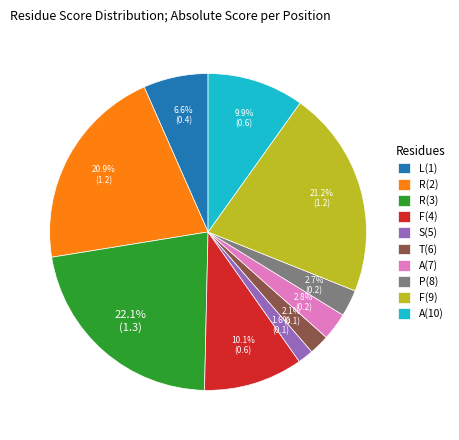

Is L(1) the majority of the pie?

No